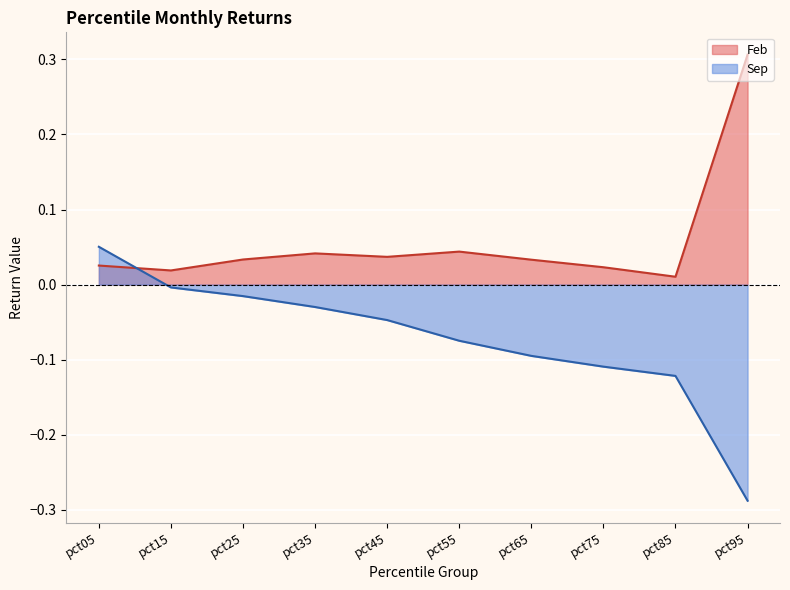

Reading left to right, transcribe all the data shown in this chart.

Feb: 0.0	0.0	0.0	0.0	0.0	0.0	0.0	0.0	0.0	0.3
Sep: 0.1	-0.0	-0.0	-0.0	-0.0	-0.1	-0.1	-0.1	-0.1	-0.3